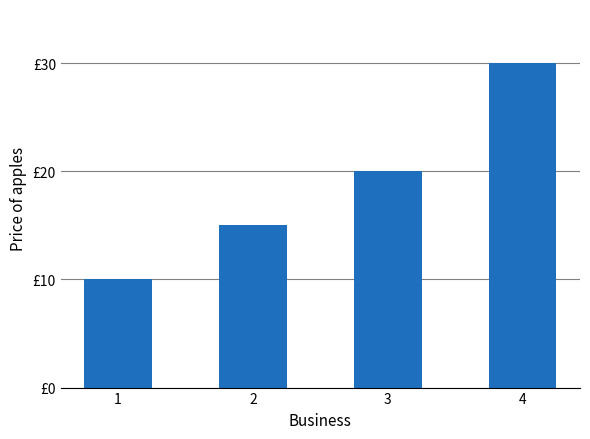

Reading left to right, list all the values displayed in this chart.

10	15	20	30